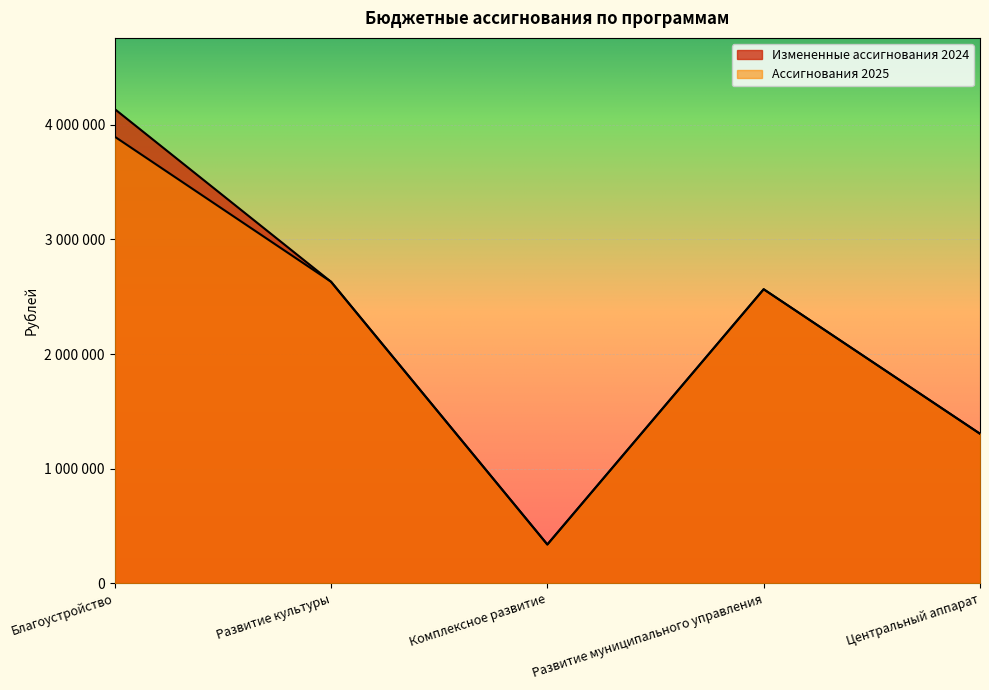

True or false: Ассигнования 2025 and Измененные ассигнования 2024 cross at least once.

False